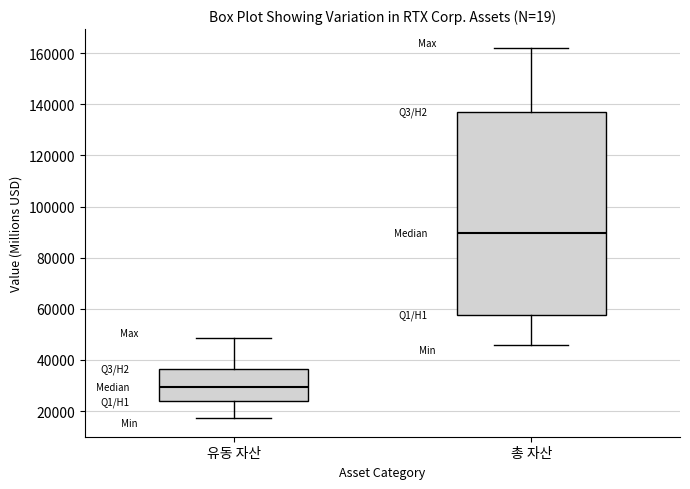

Which box is the tallest, from its lower edge to its upper edge?

총 자산